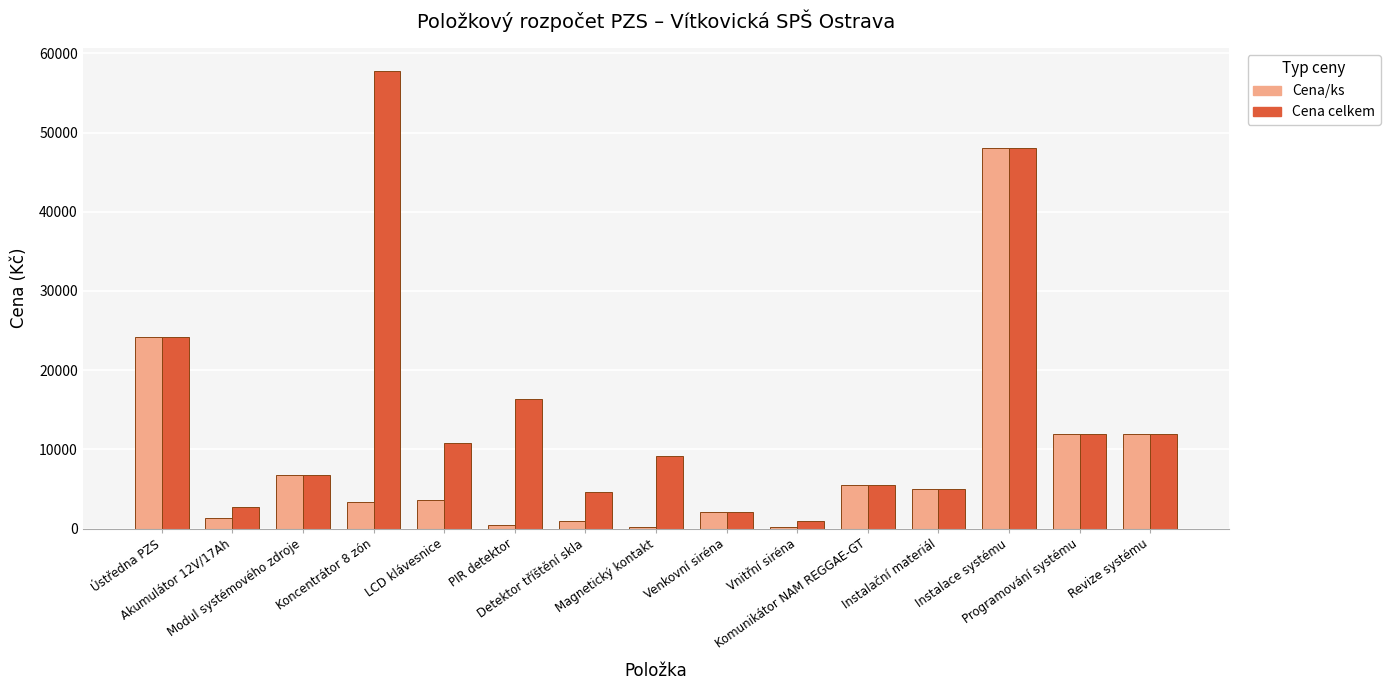

At which label does Cena/ks first exceed 3600?

Ústředna PZS